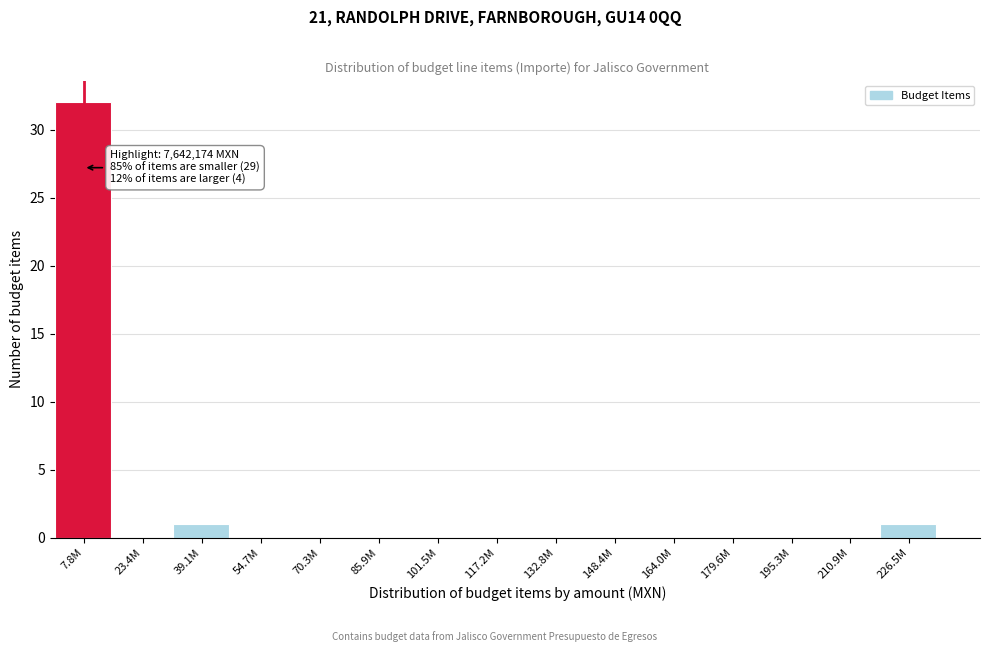

Reading left to right, list all the values displayed in this chart.

7.8M=32	23.4M=0	39.1M=1	54.7M=0	70.3M=0	85.9M=0	101.5M=0	117.2M=0	132.8M=0	148.4M=0	164.0M=0	179.6M=0	195.3M=0	210.9M=0	226.5M=1